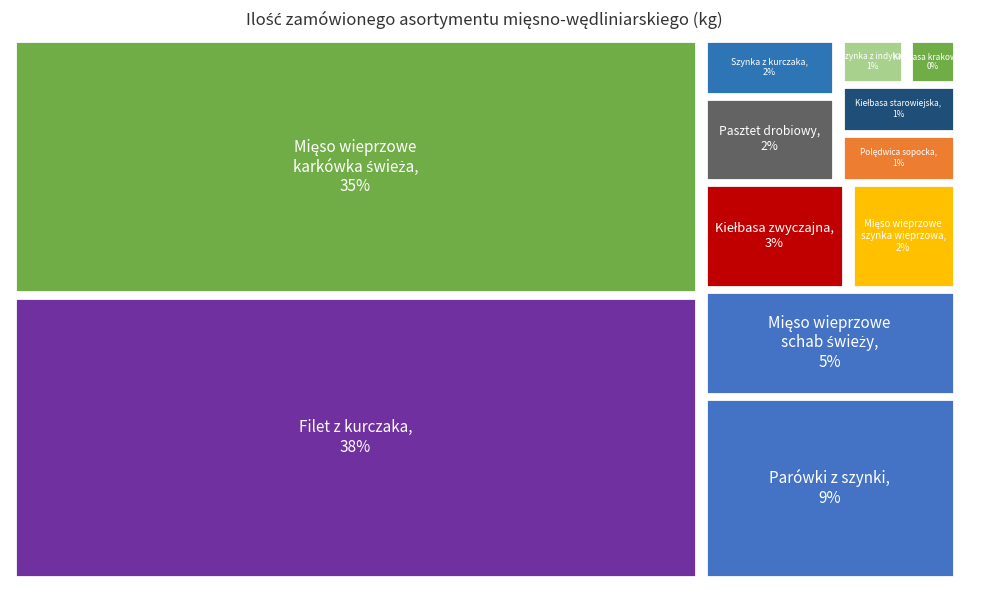

Is it true that Pasztet drobiowy is 15% of the pie?

False